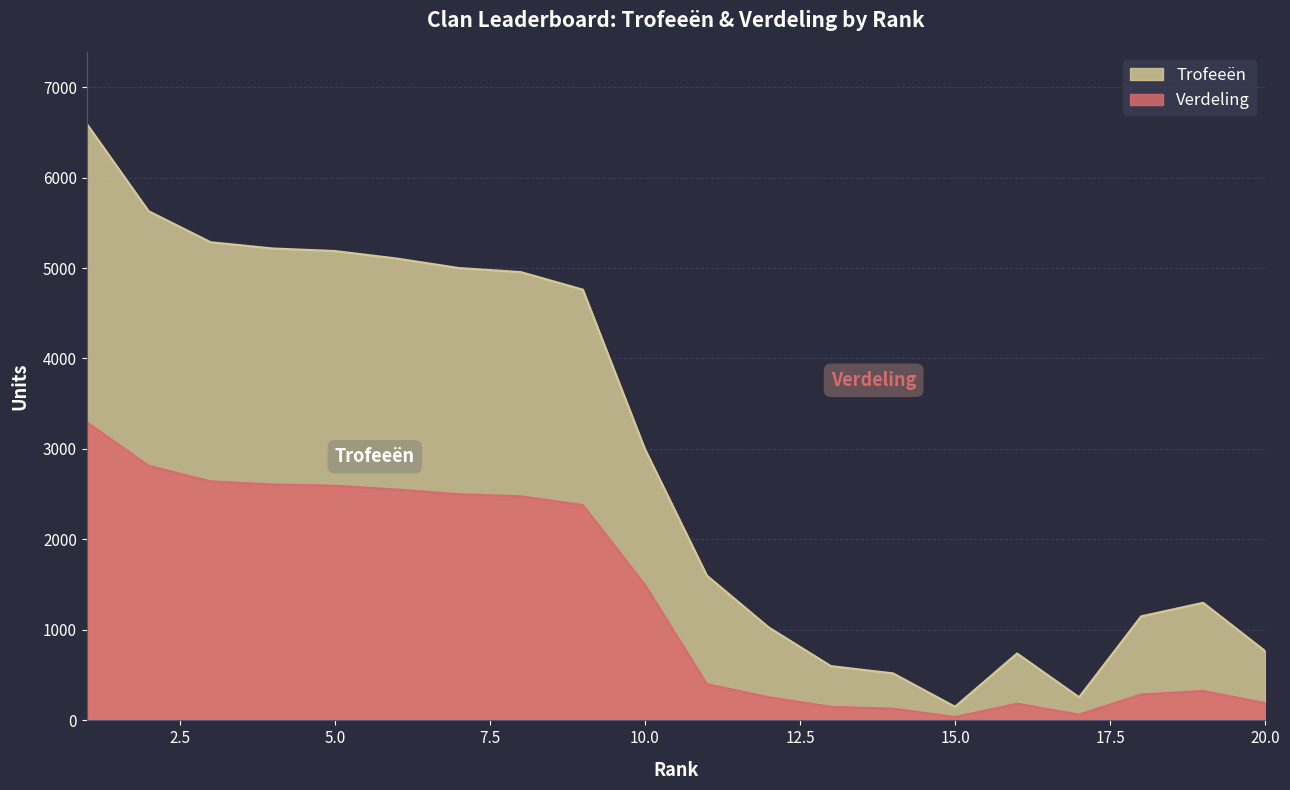

Which category has the highest value in the Verdeling series?

1